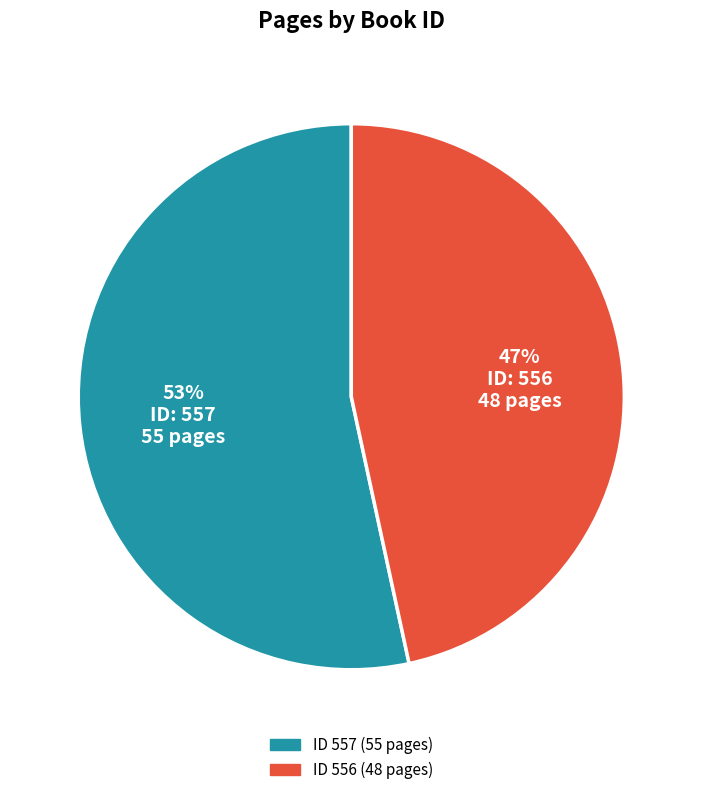

Count the number of slices in the pie.

2